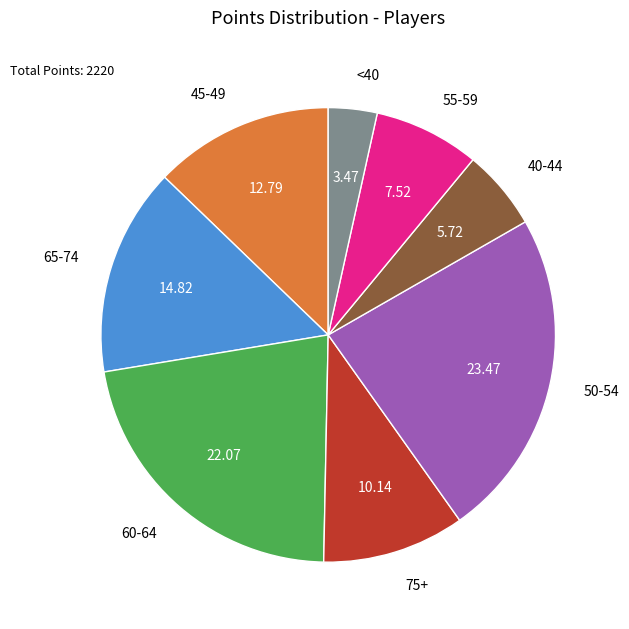

Is there a majority slice in this chart?

No